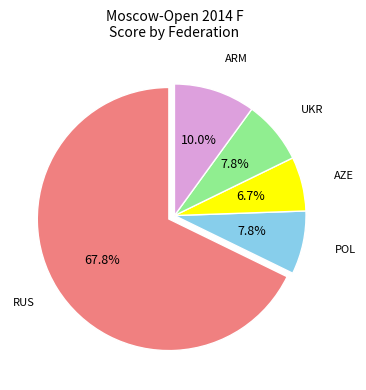

Is there any slice that represents more than half of the pie?

Yes